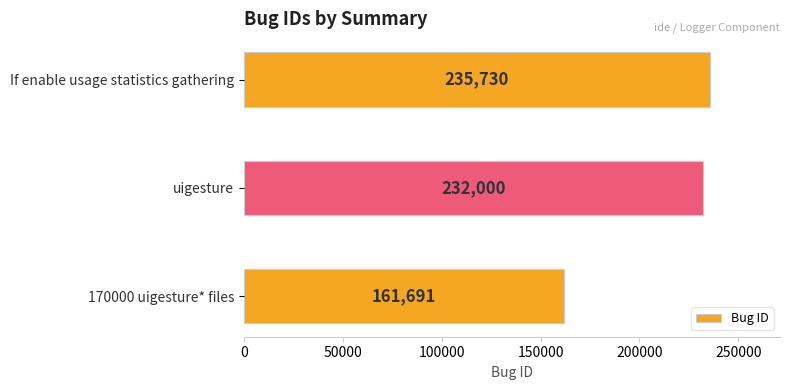

What is the difference between the maximum and second lowest values?

3730